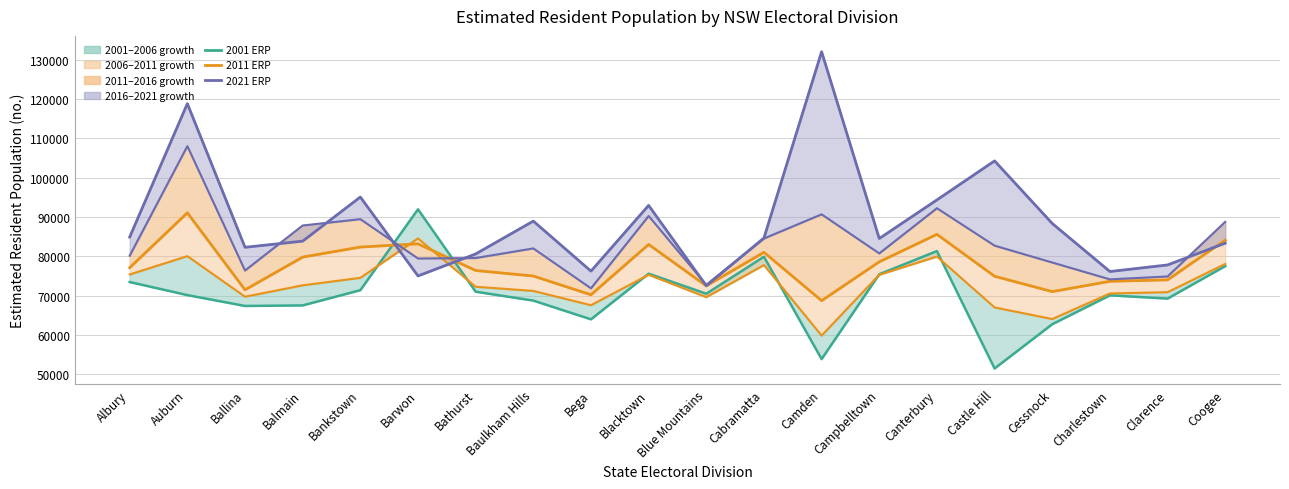

Reading right to left, what are all the values shown in this chart?

2001 (Estimate): Coogee=77512	Clarence=69245	Charlestown=70076	Cessnock=62724	Castle Hill=51462	Canterbury=81338	Campbelltown=75439	Camden=53854	Cabramatta=79893	Blue Mountains=70491	Blacktown=75586	Bega=63972	Baulkham Hills=68736	Bathurst=71001	Barwon=91968	Bankstown=71386	Balmain=67511	Ballina=67370	Auburn=70135	Albury=73460
2021 (Latest): Coogee=83352	Clarence=77807	Charlestown=76134	Cessnock=88363	Castle Hill=104286	Canterbury=94363	Campbelltown=84535	Camden=132070	Cabramatta=84672	Blue Mountains=72508	Blacktown=92966	Bega=76234	Baulkham Hills=88968	Bathurst=80606	Barwon=75013	Bankstown=95092	Balmain=83864	Ballina=82302	Auburn=118862	Albury=84909